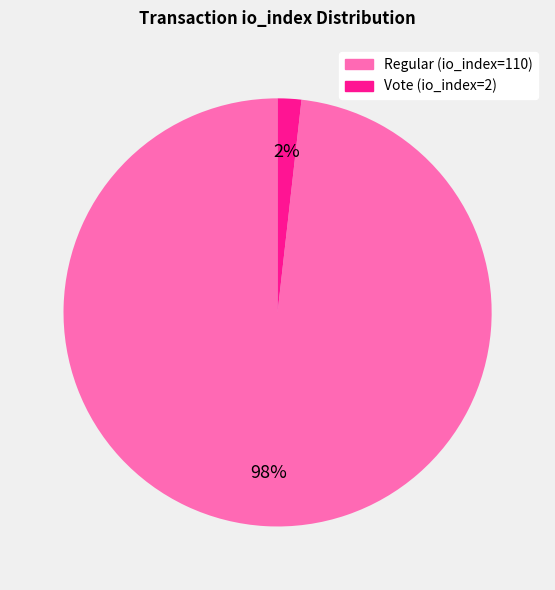

How many slices are in this pie chart?

2